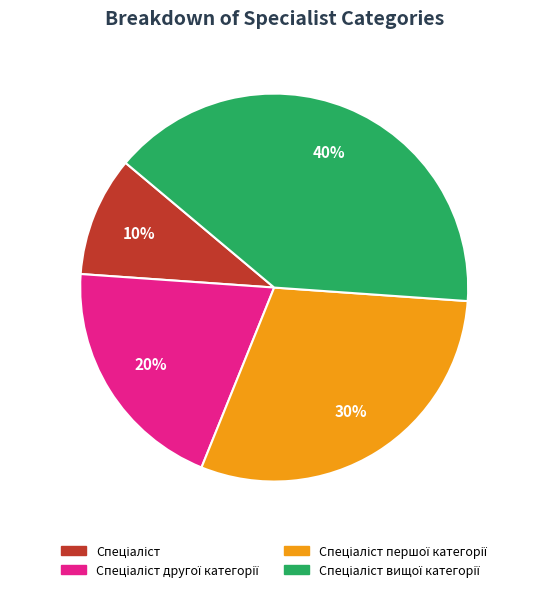

Is there a majority slice in this chart?

No